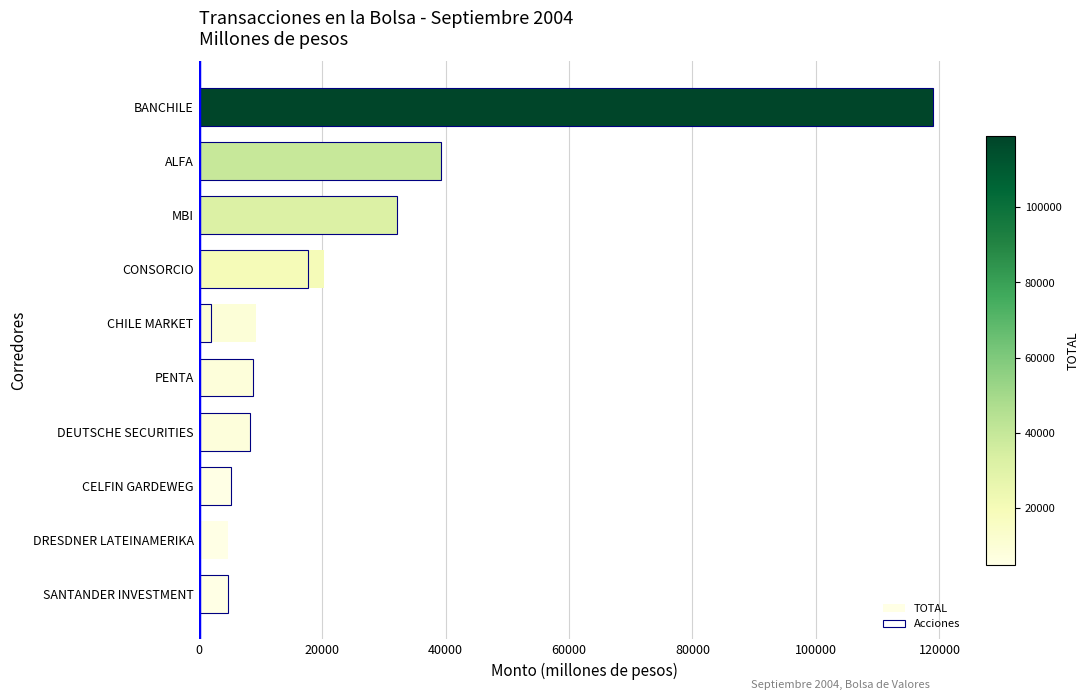

Are the bars horizontal?

Yes